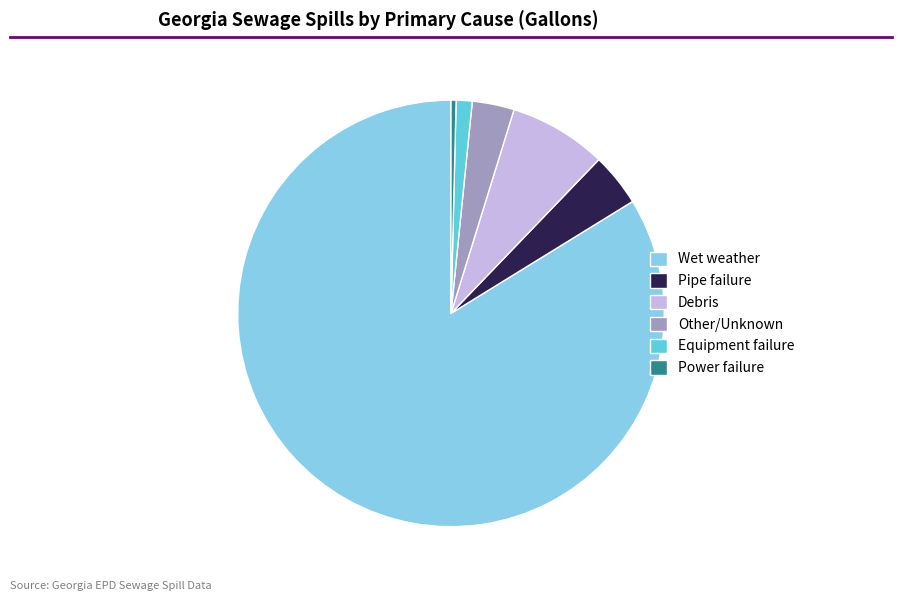

How many segments does this pie chart have?

6